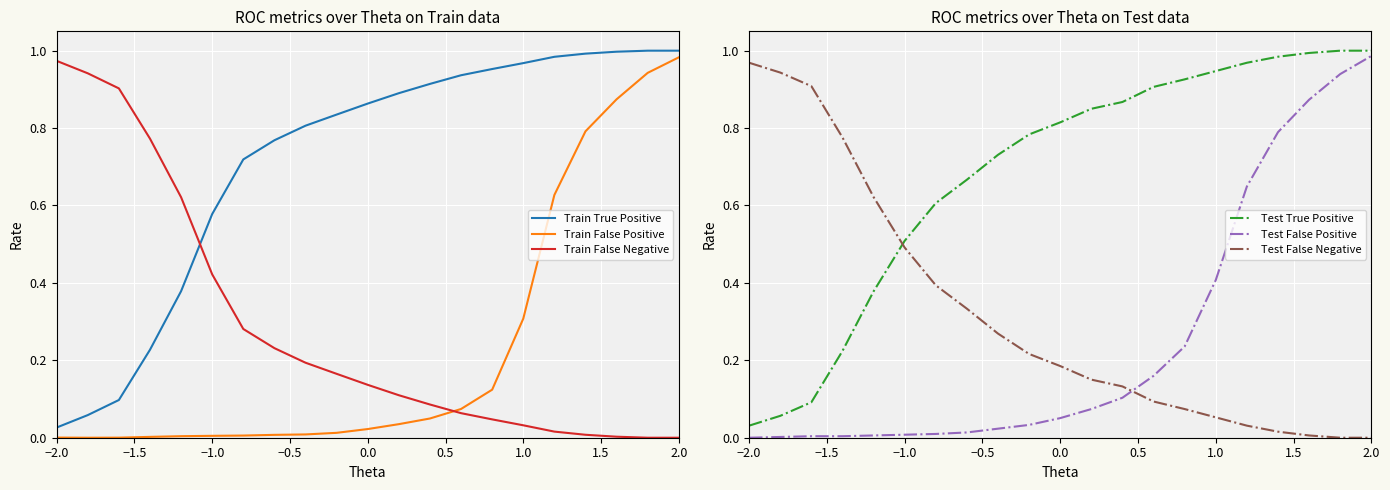

What are all the series names shown in the legend?

Train True Positive, Train False Positive, Train False Negative, Test True Positive, Test False Positive, Test False Negative